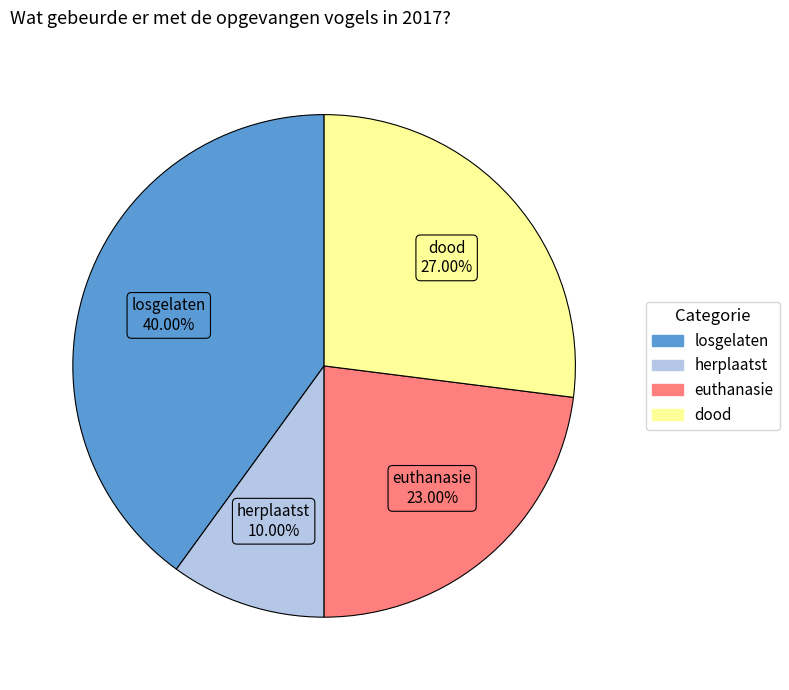

Is losgelaten the majority of the pie?

No